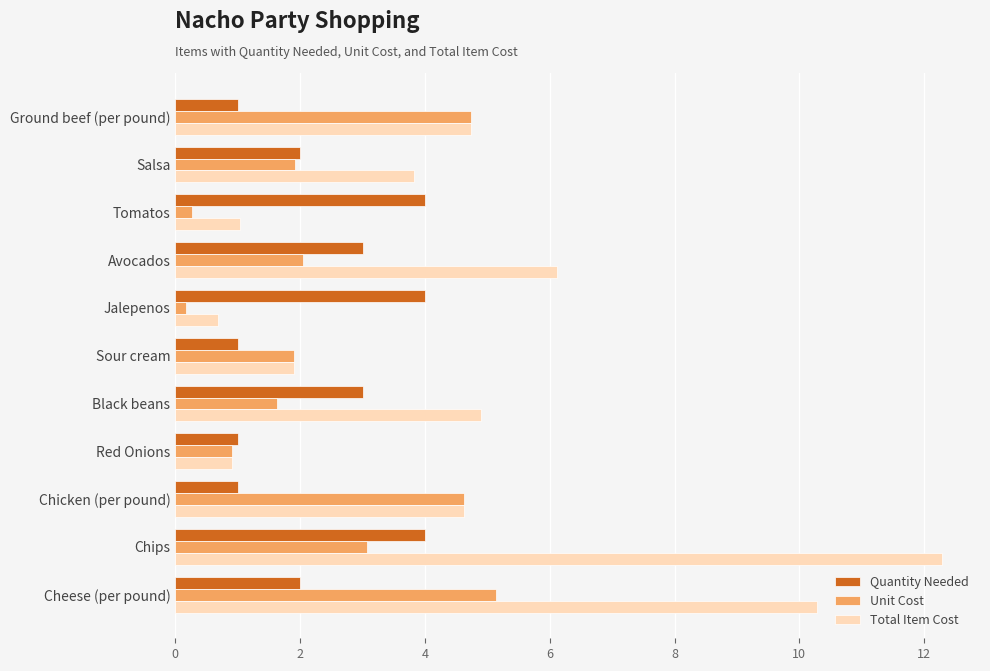

What is the difference between the second highest and second lowest values in the Quantity Needed series?

3.0